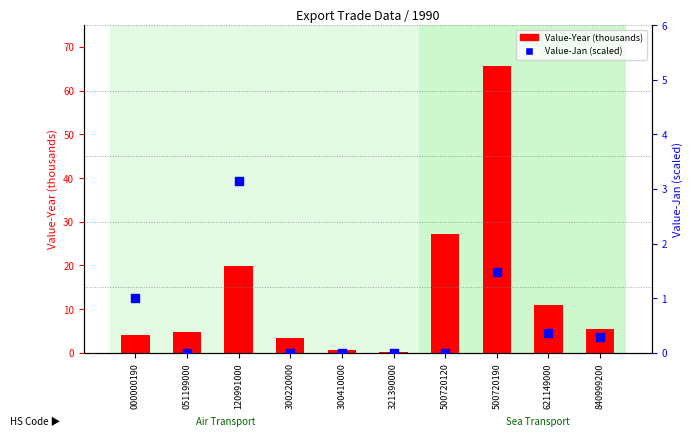

Which series has the largest total across all categories?

Value-Year (thousands)